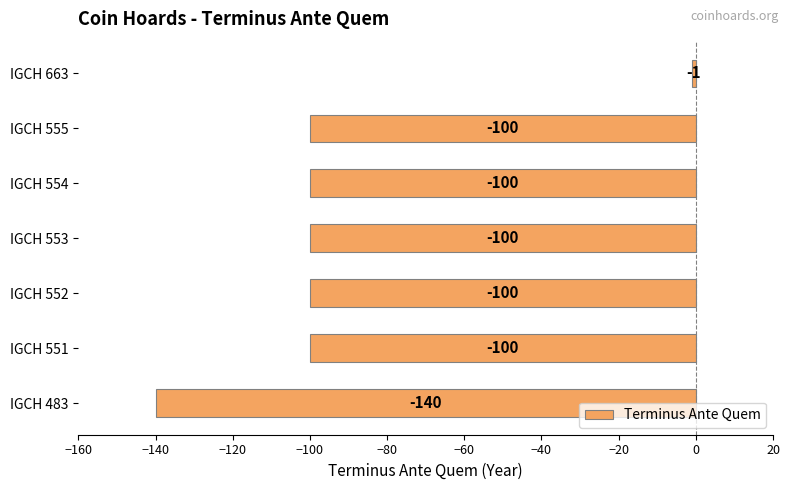

How many bars are there in total?

7